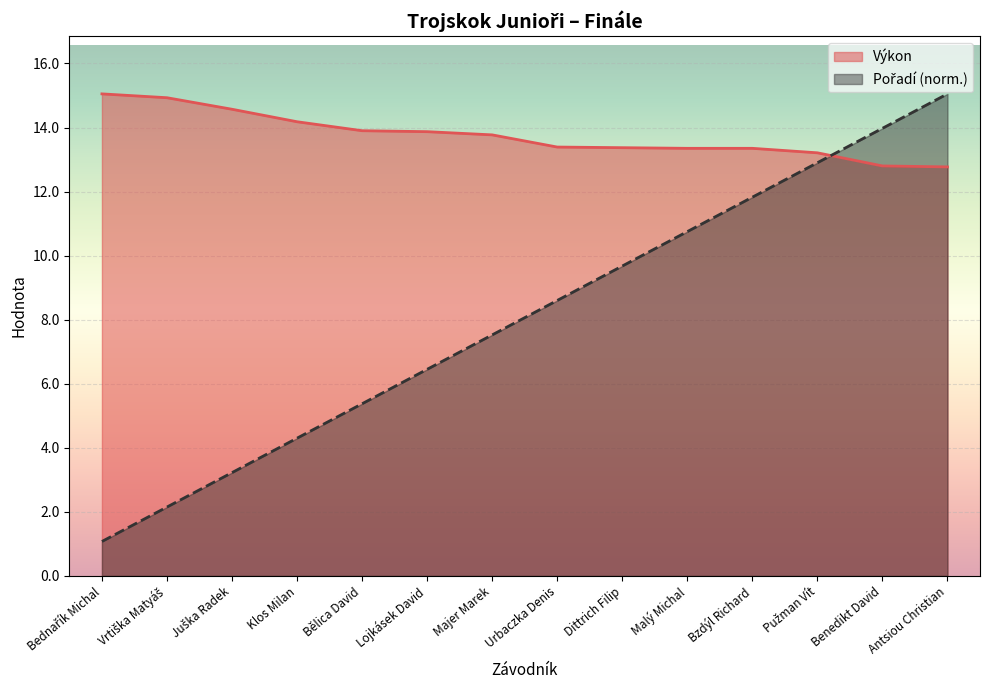

What is the label of the 12th point from the right?

Juška Radek